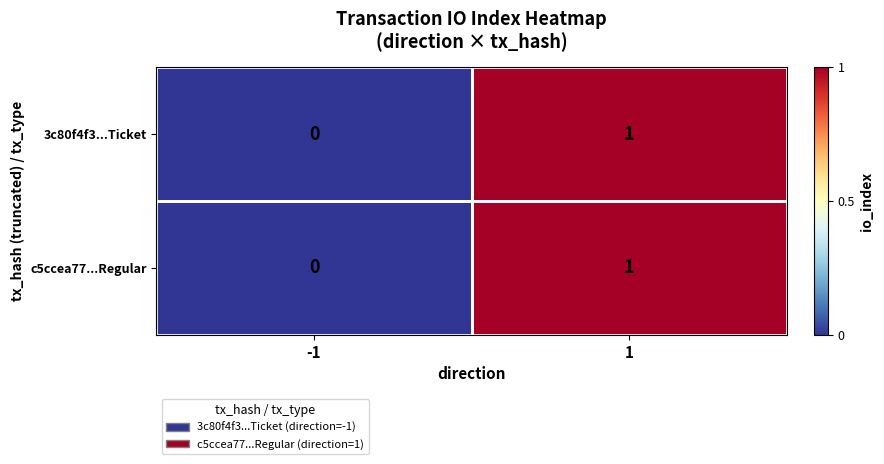

Is the value of 3c80f4f3...Ticket at -1 greater than the value of c5ccea77...Regular at 1?

No